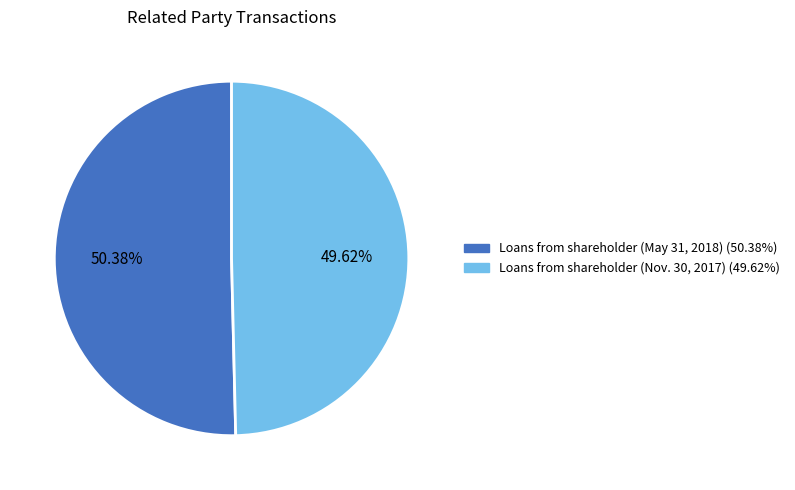

To the nearest percent, what is the difference between the largest and smallest slice percentages?

1%